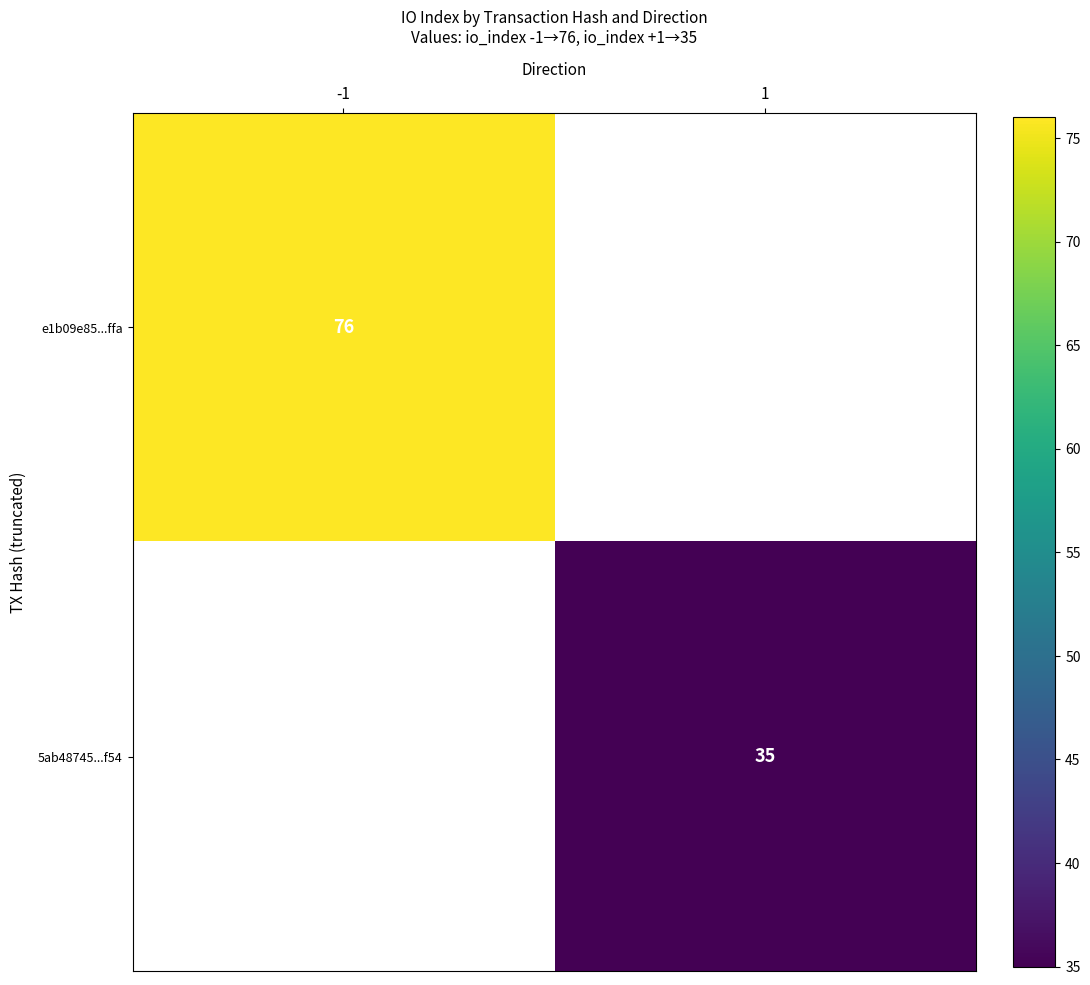

True or false: 5ab48745...f54 has a value of 53 at 1.

False